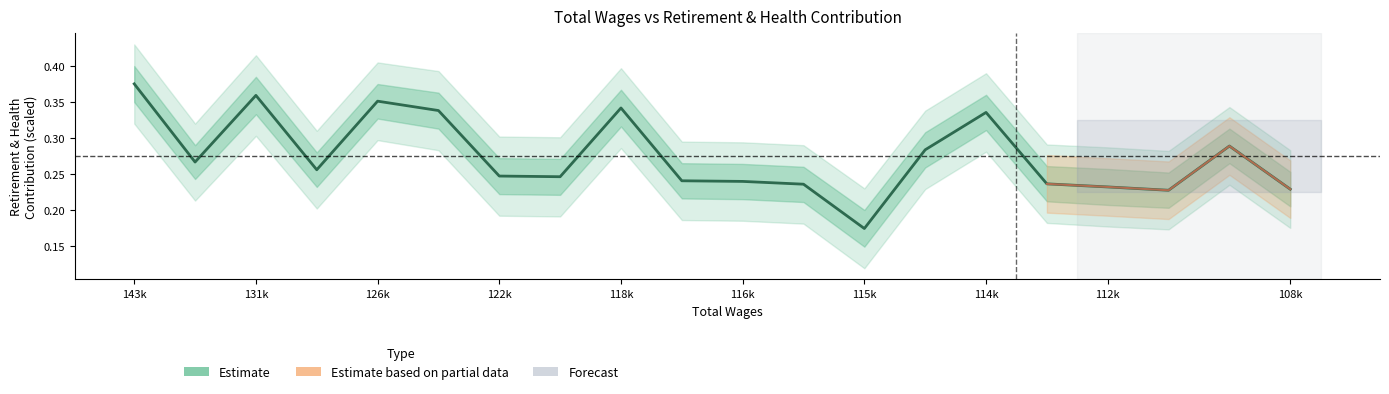

How many data points does each series have?

20